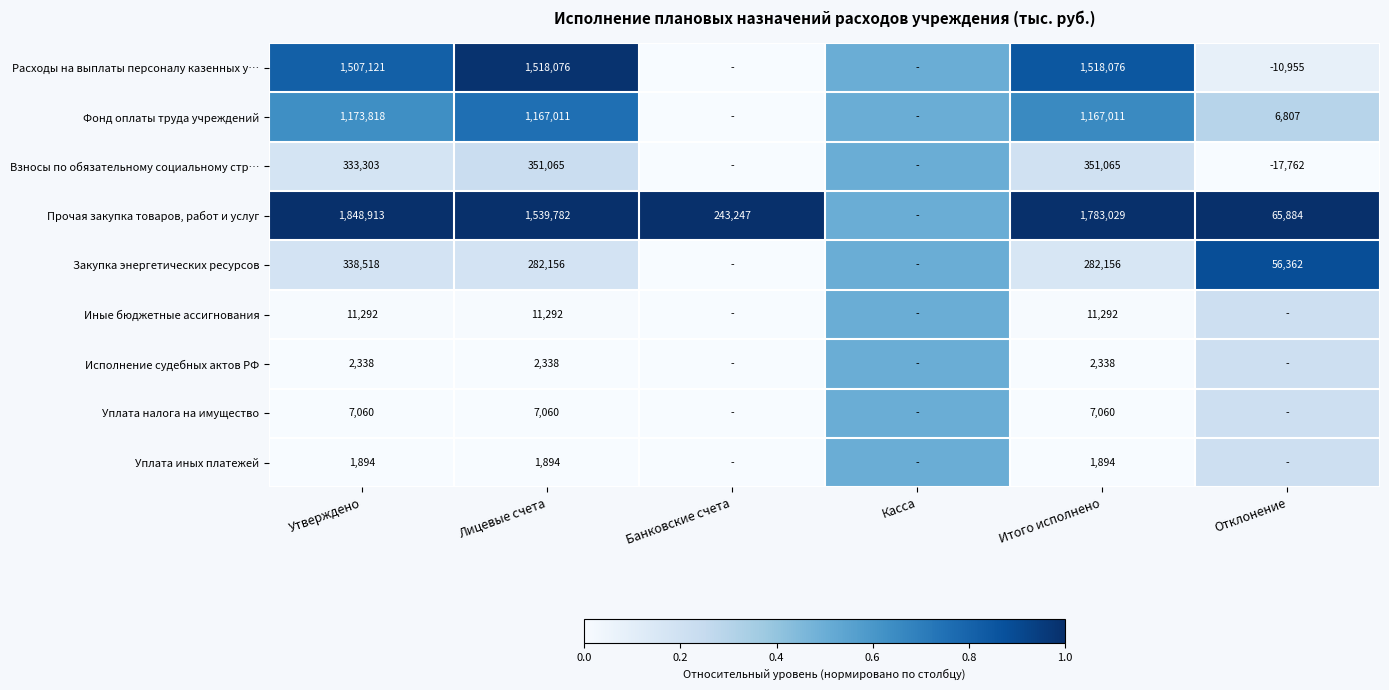

Is the value of Уплата иных платежей at Итого исполнено greater than the value of Прочая закупка товаров, работ и услуг at Утверждено?

No